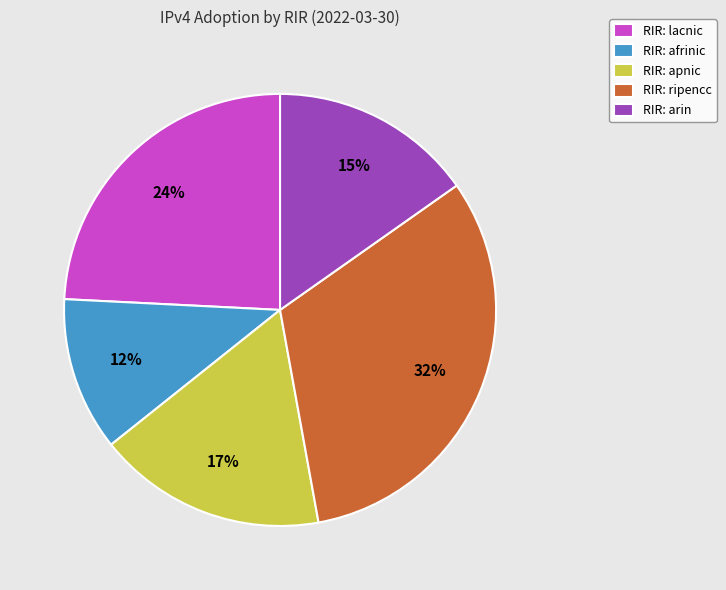

Which slice is the largest?

RIR: ripencc